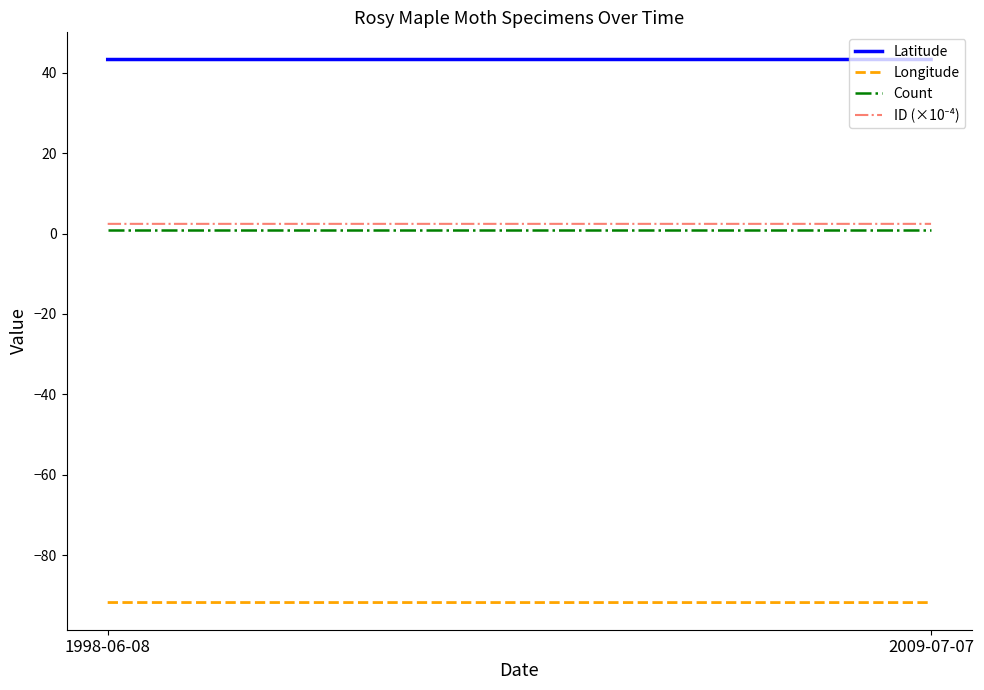

The Longitude series shows -91.8 at 1998-06-08. True or false?

True